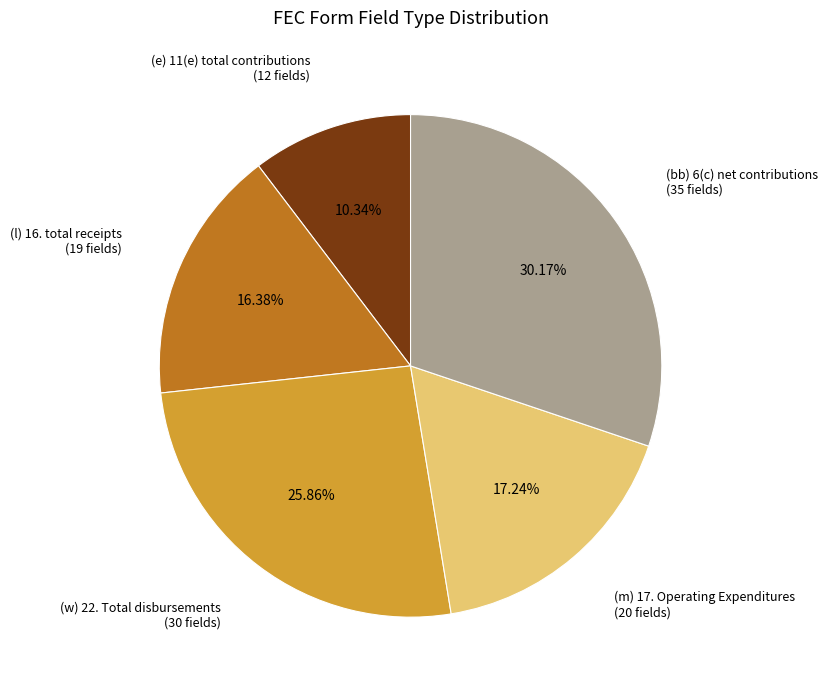

Does any single category account for the majority?

No